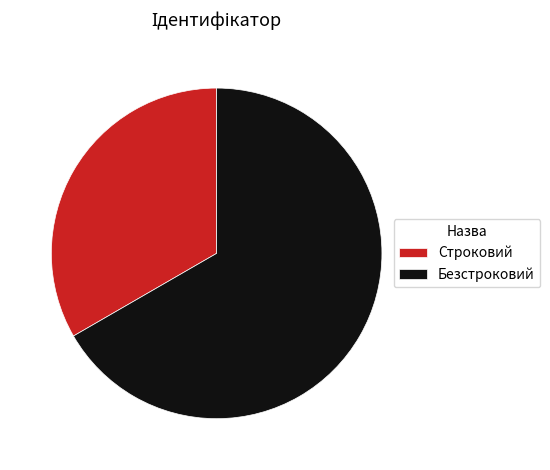

Rank the categories by value from highest to lowest.

Безстроковий, Строковий